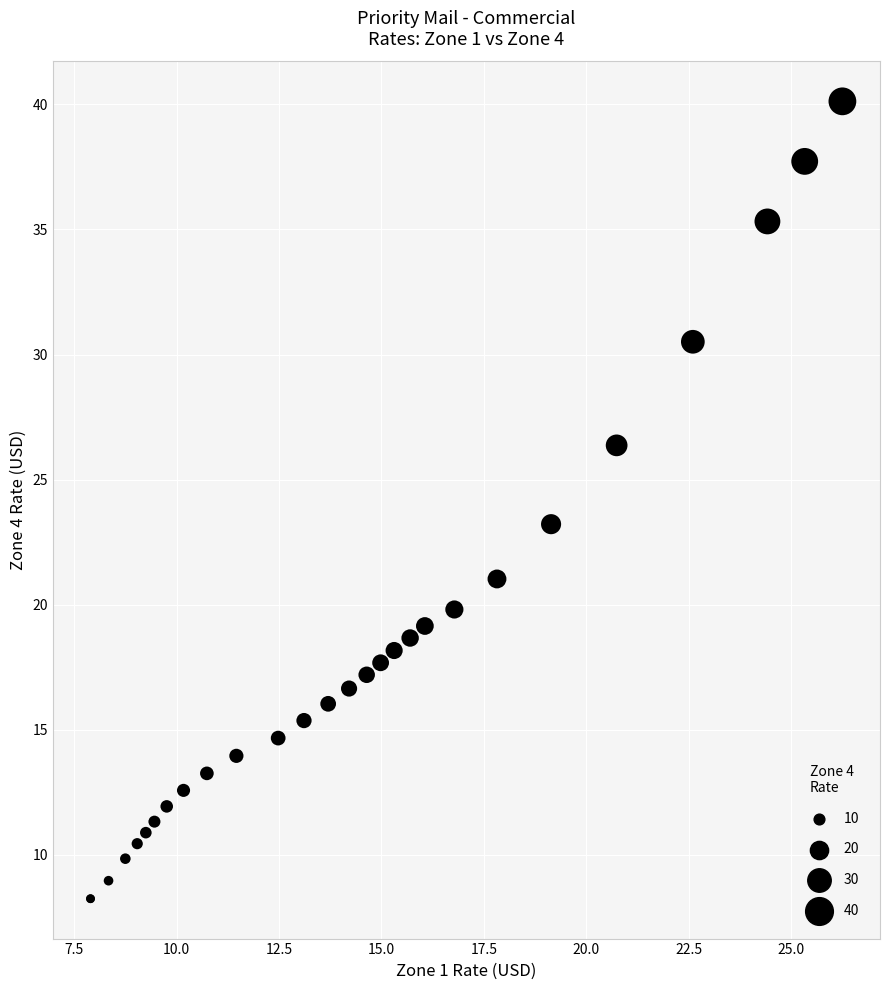

What Y value in the scatter plot is closest to 24?

23.2